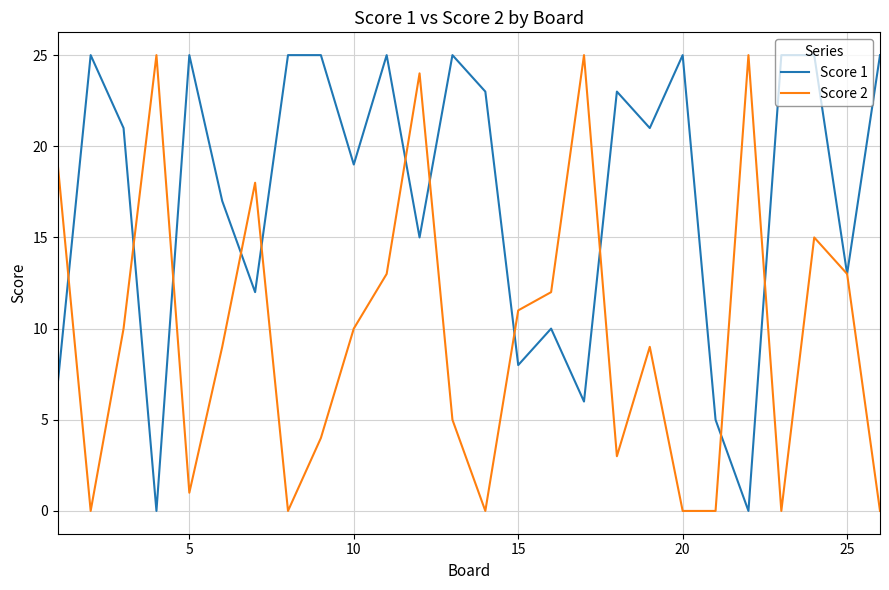

What is the maximum value for Score 2?

25